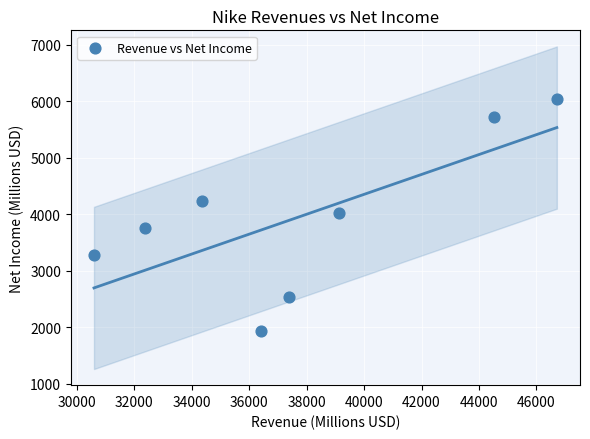

What is the average X value?

37686